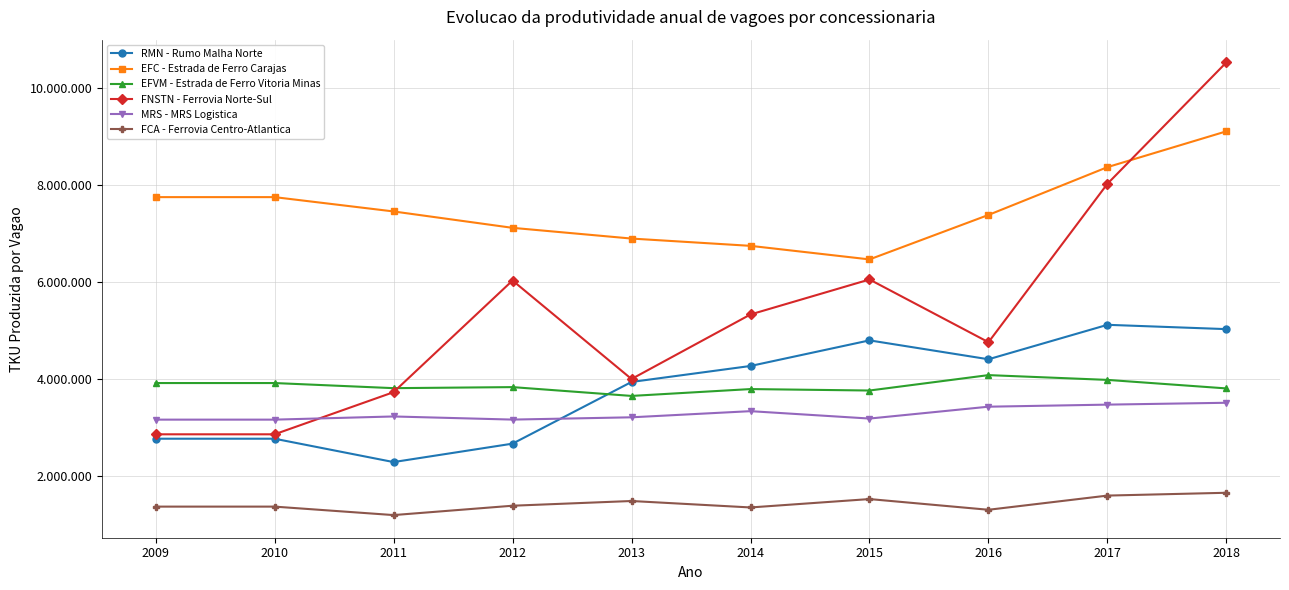

Reading right to left, transcribe all the data shown in this chart.

RMN - Rumo Malha Norte: 2018=5023210	2017=5112102	2016=4402338	2015=4791542	2014=4264279	2013=3934910	2012=2664306	2011=2284778	2010=2766010	2009=2766010
EFC - Estrada de Ferro Carajas: 2018=9097883	2017=8360174	2016=7375286	2015=6459237	2014=6738523	2013=6888666	2012=7109586	2011=7447167	2010=7742143	2009=7742143
EFVM - Estrada de Ferro Vitoria Minas: 2018=3801832	2017=3977594	2016=4076017	2015=3758673	2014=3788464	2013=3647335	2012=3828849	2011=3807300	2010=3912643	2009=3912643
FNSTN - Ferrovia Norte-Sul: 2018=10519175	2017=8018045	2016=4753699	2015=6045780	2014=5325440	2013=3995800	2012=6024534	2011=3724501	2010=2856700	2009=2856700
MRS - MRS Logistica: 2018=3506414	2017=3468097	2016=3425521	2015=3181159	2014=3333413	2013=3206937	2012=3159866	2011=3224251	2010=3158923	2009=3158923
FCA - Ferrovia Centro-Atlantica: 2018=1652522	2017=1594557	2016=1302252	2015=1522846	2014=1350077	2013=1482912	2012=1385631	2011=1192906	2010=1367358	2009=1367358